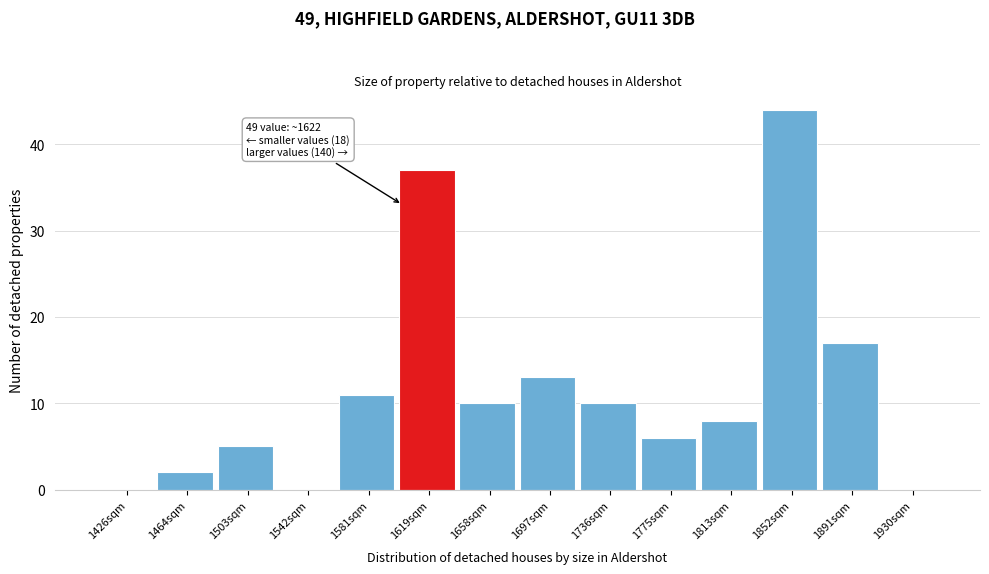

Reading left to right, list all the values displayed in this chart.

1426sqm=0	1464sqm=2	1503sqm=5	1542sqm=0	1581sqm=11	1619sqm=37	1658sqm=10	1697sqm=13	1736sqm=10	1775sqm=6	1813sqm=8	1852sqm=44	1891sqm=17	1930sqm=0